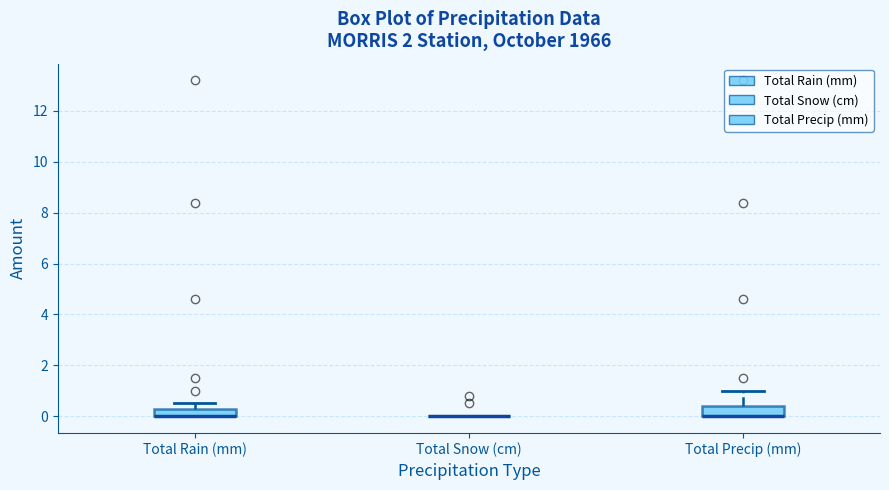

Where is the lower edge of the box for Total Rain (mm) on the y-axis? The values are not printed on the chart, so give them approximately, as read against the axis.

0.0